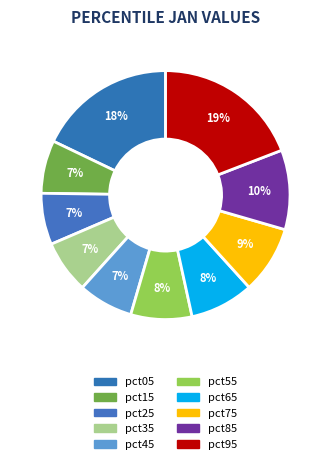

Is pct05 the majority of the pie?

No